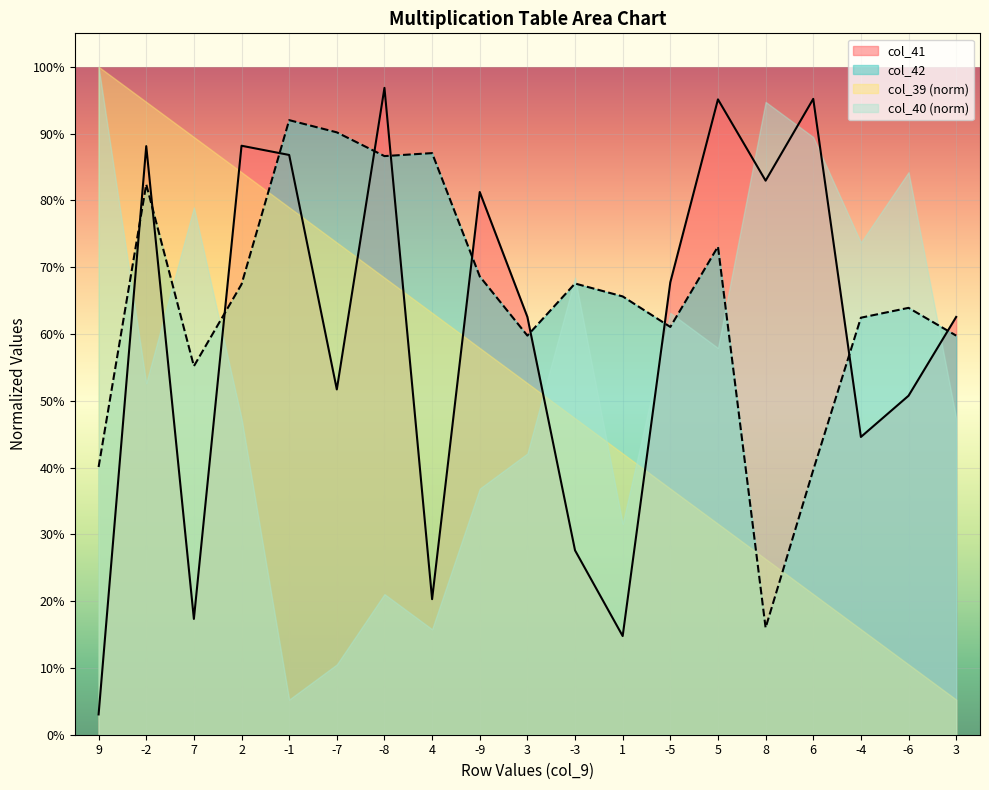

What is the lowest value of the col_42 series?

0.2